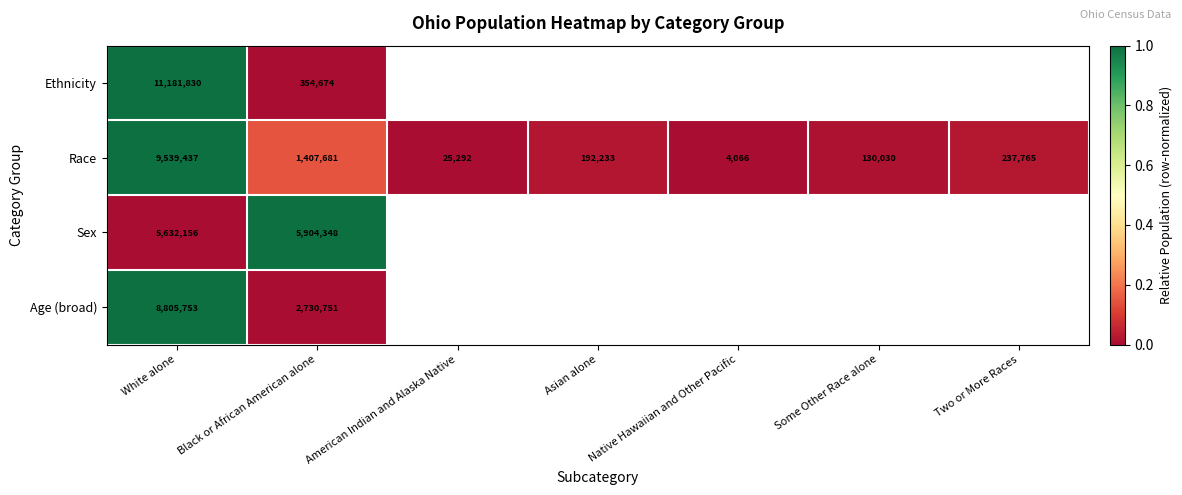

At which category is the sum across all series the highest?

White alone